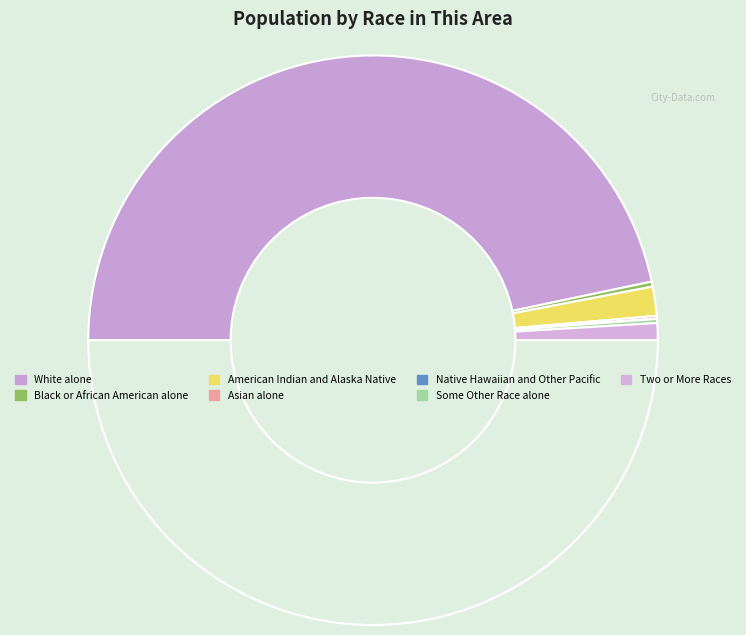

To the nearest percent, what is the difference between the largest and smallest slice percentages?

93%